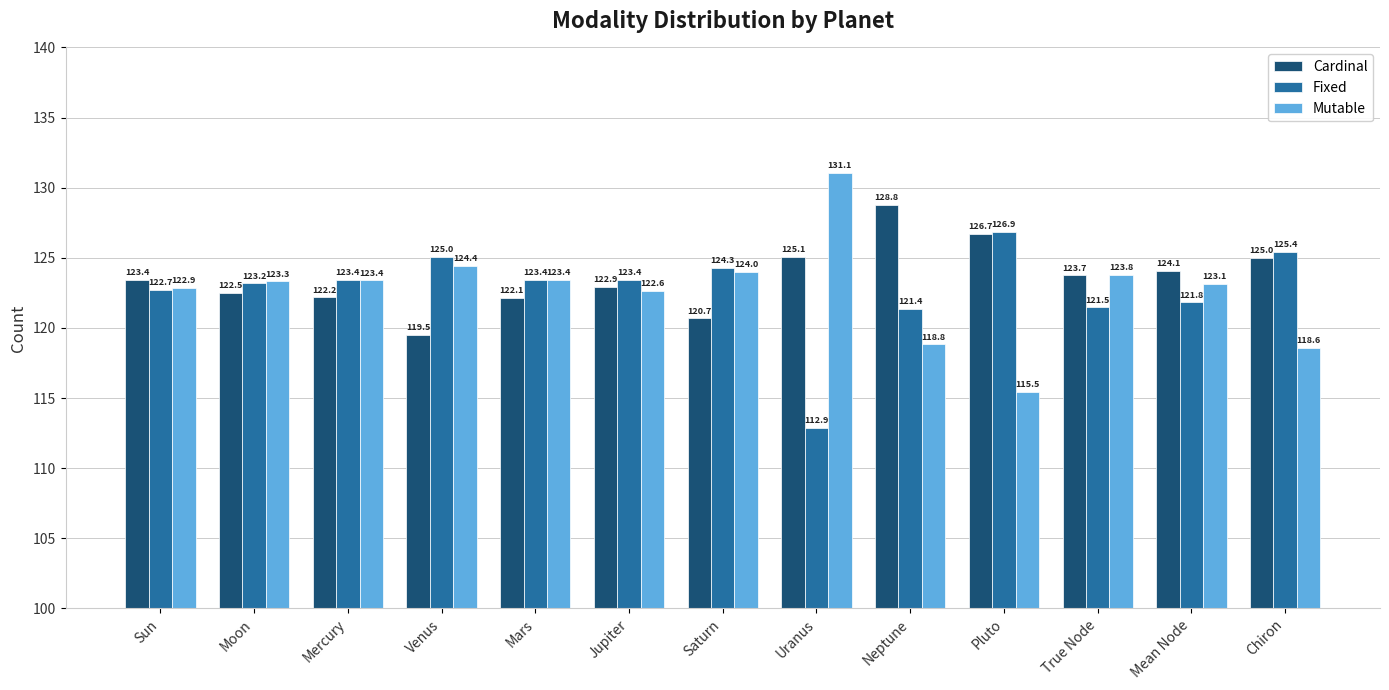

What is the value of the Fixed bar at the 5th from the left?

123.4